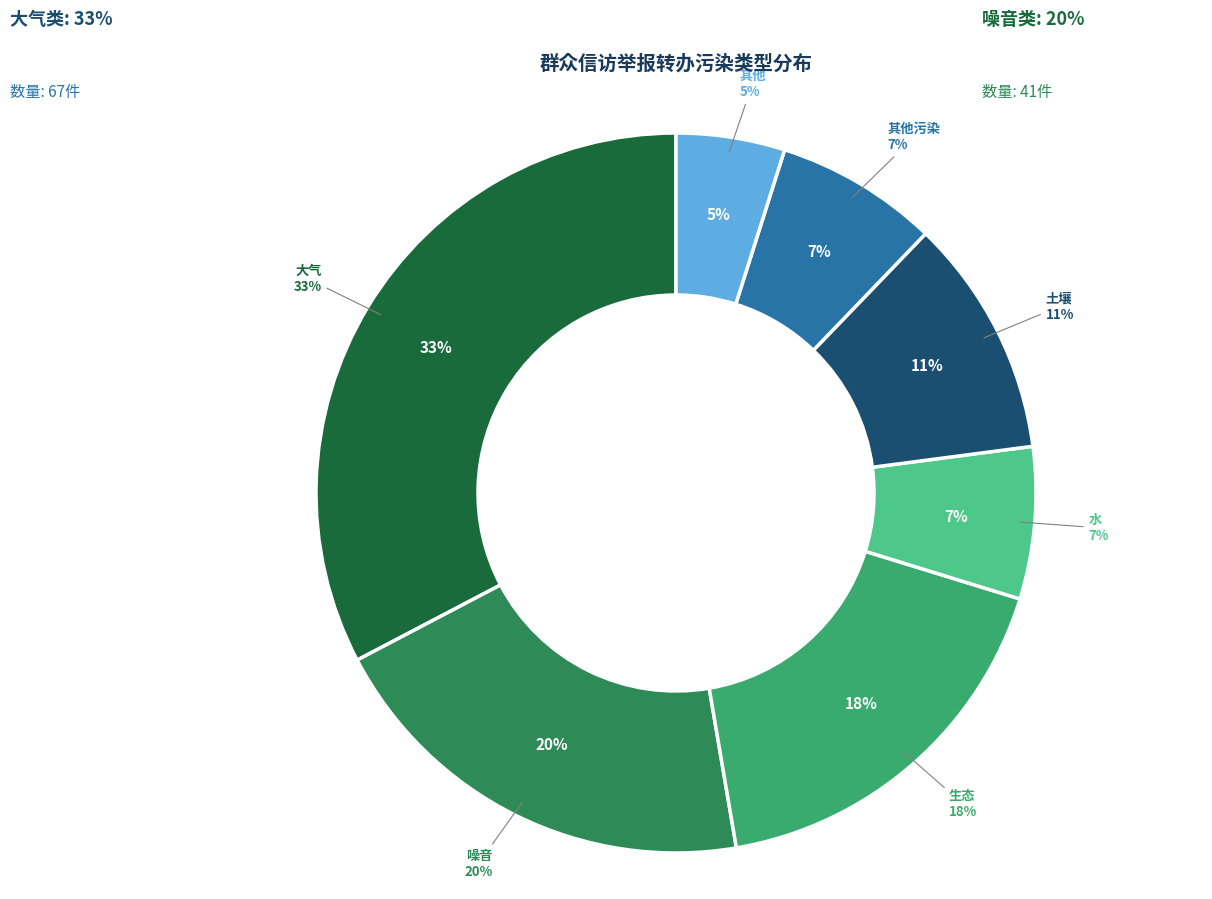

Which has a higher value, 土壤 or 其他?

土壤